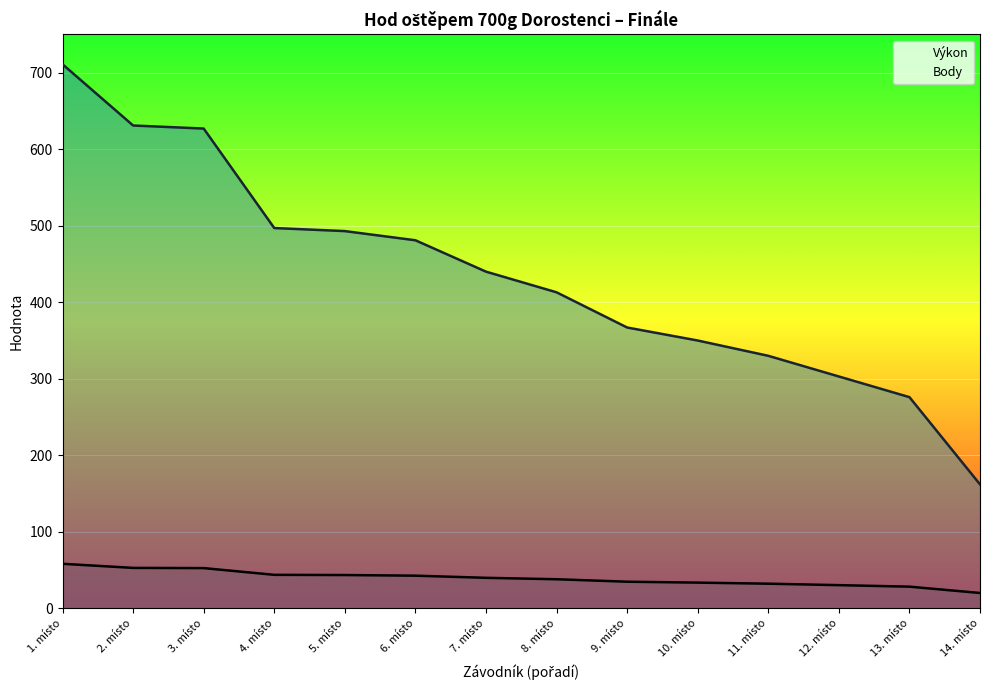

What is the total value across all series at 6. místo?

523.7